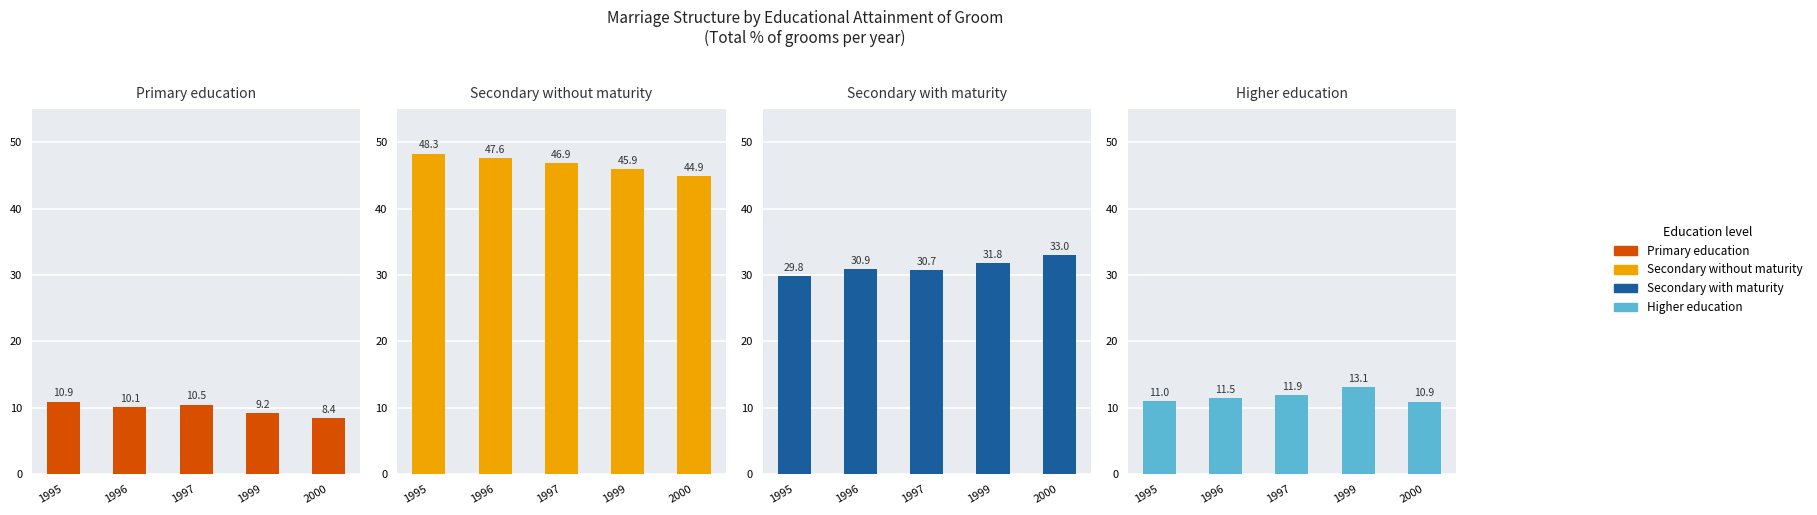

What is the average value of the Primary education series?

9.8